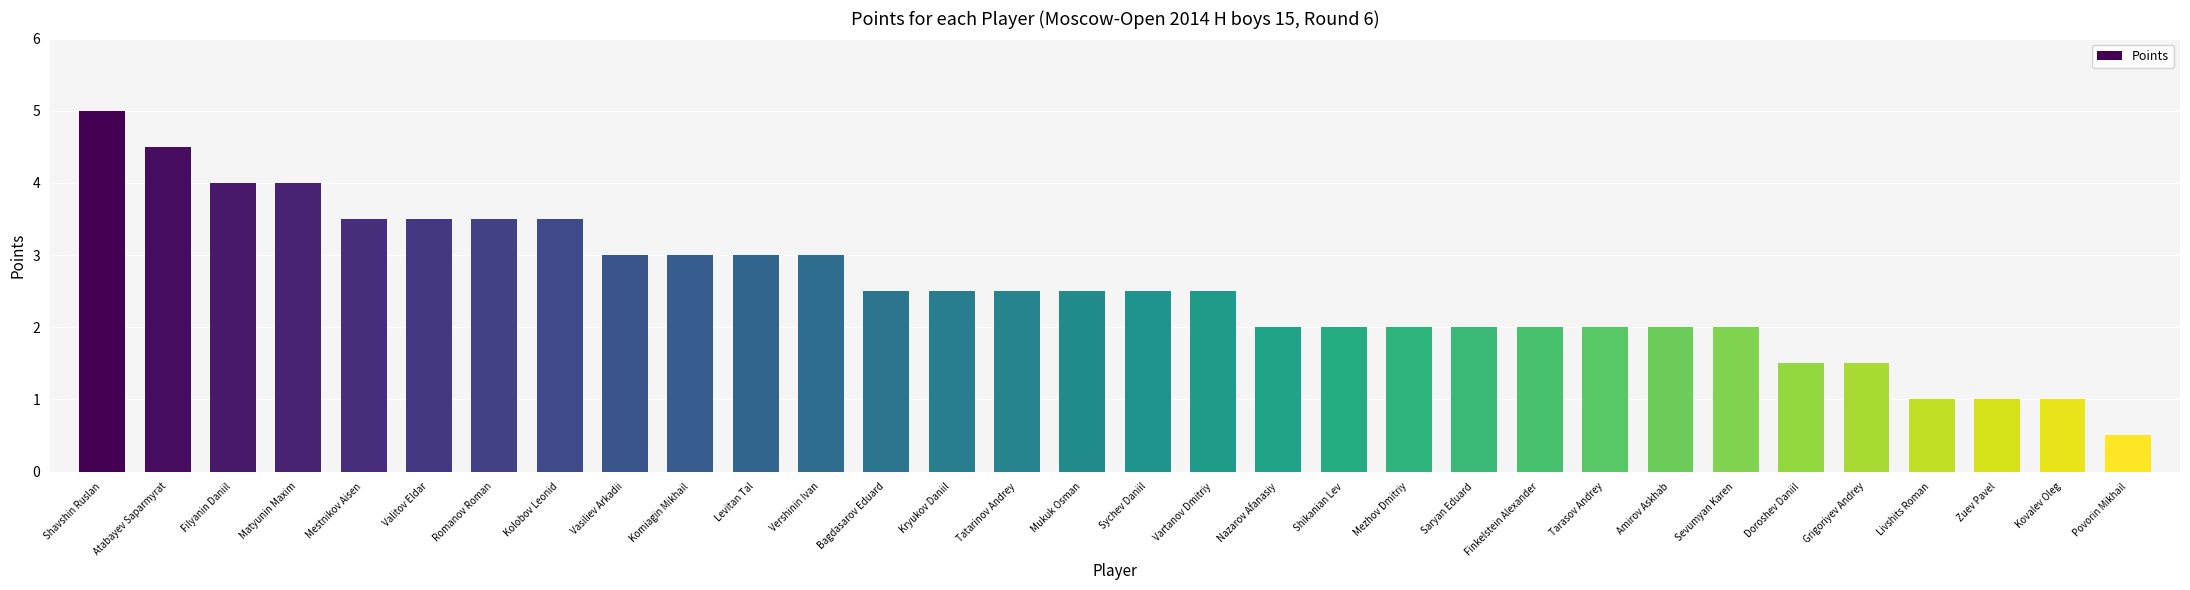

Read the value at Povorin Mikhail.

0.5